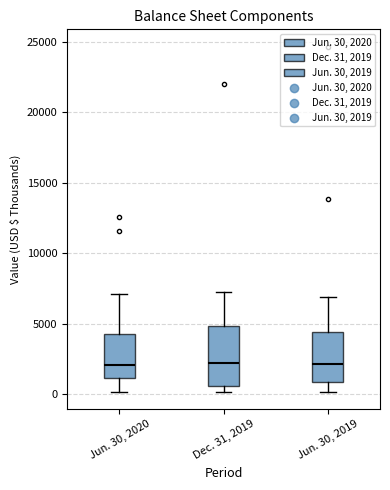

Where is the upper edge of the box for Dec. 31, 2019 on the y-axis? The values are not printed on the chart, so give them approximately, as read against the axis.

5000